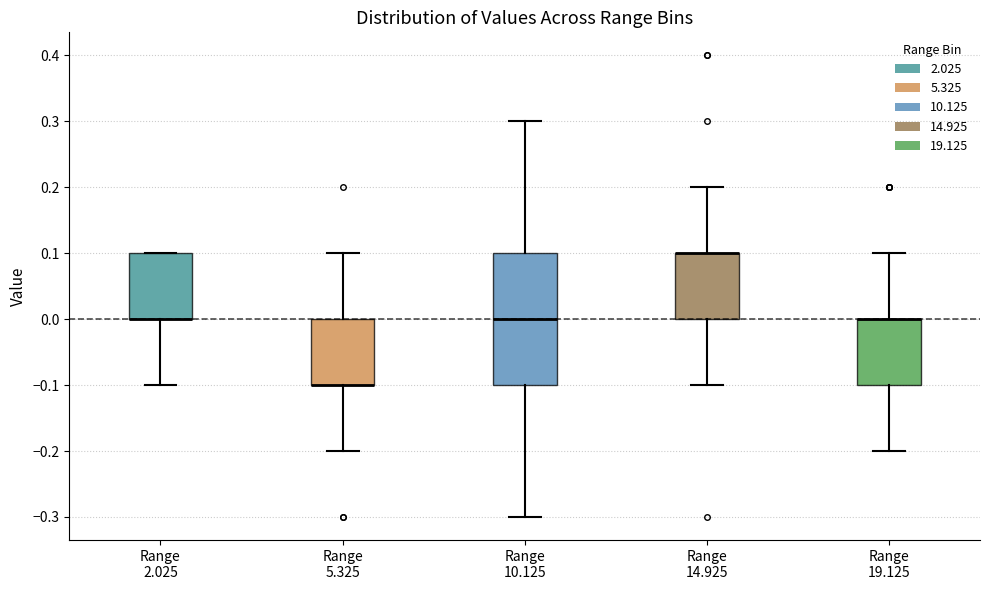

Where is the lower edge of the box for Range 19.125 on the y-axis? The values are not printed on the chart, so give them approximately, as read against the axis.

-0.1